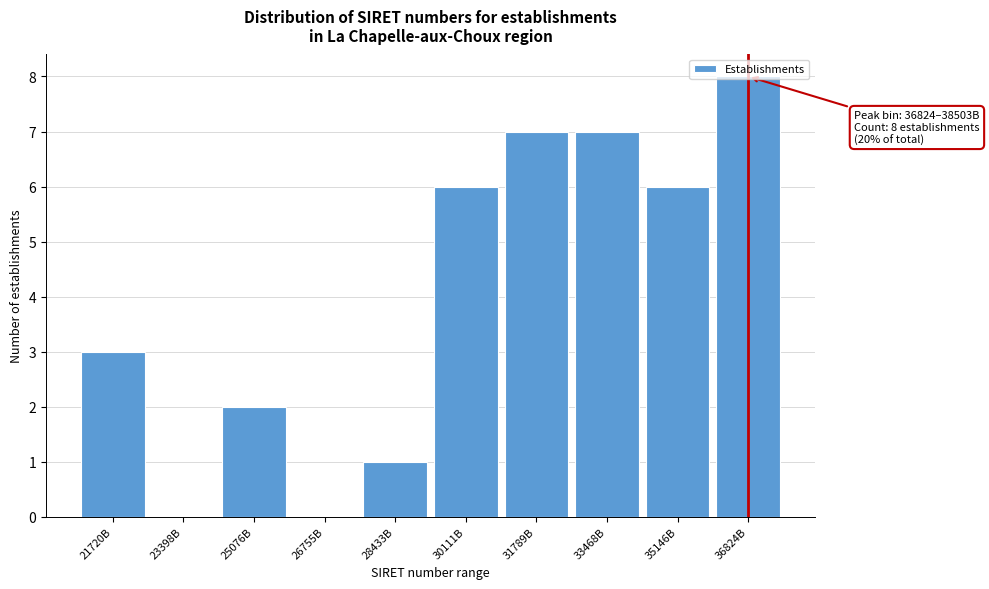

What is the approximate value at 30111B?

6